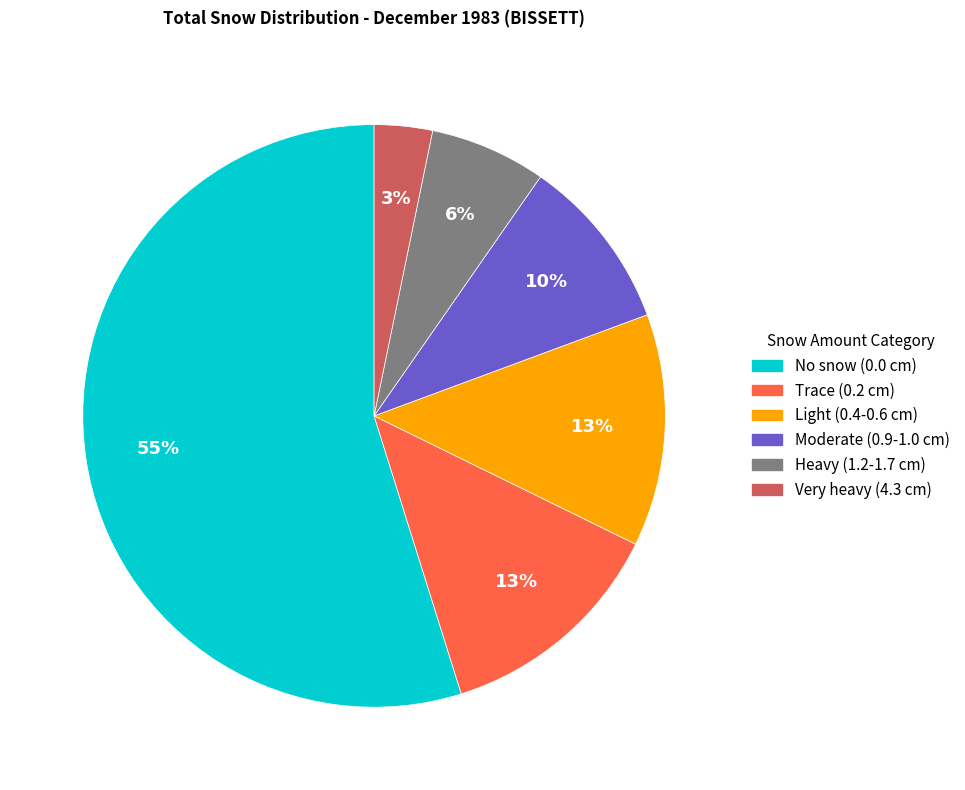

Count the number of slices in the pie.

6